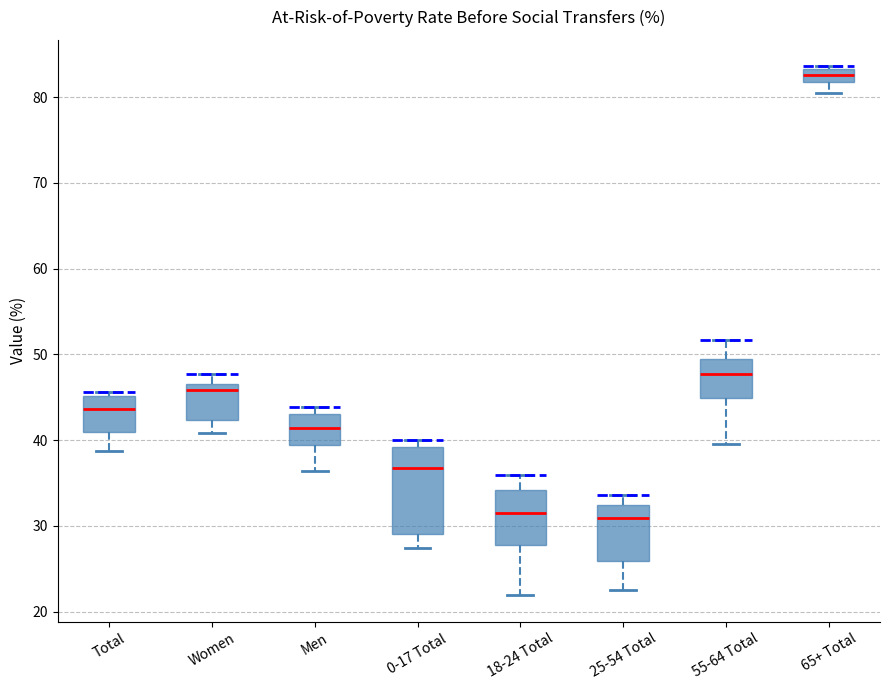

Reading left to right, read every box against the y-axis: the position of its median line, the range the box covers, and the ends of its whiskers. The values are not printed on the chart, so give them approximately, as read against the axis.

Total: median 44, box 41 to 45, whiskers 39 to 46
Women: median 46, box 42 to 47, whiskers 41 to 48
Men: median 41, box 39 to 43, whiskers 36 to 44
0-17 Total: median 37, box 29 to 39, whiskers 27 to 40
18-24 Total: median 32, box 28 to 34, whiskers 22 to 36
25-54 Total: median 31, box 26 to 32, whiskers 23 to 34
55-64 Total: median 48, box 45 to 50, whiskers 40 to 52
65+ Total: median 83 (inside the box), box 82 to 83, whiskers 81 to 84